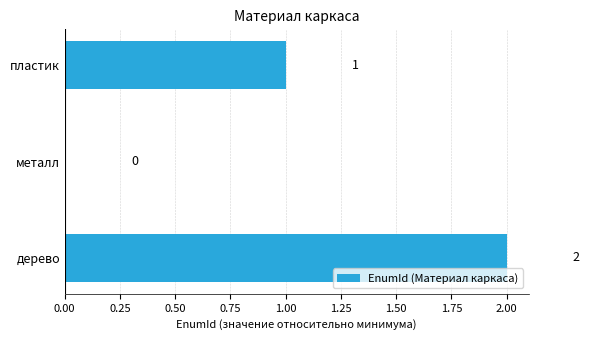

Between пластик and металл, which is larger?

пластик